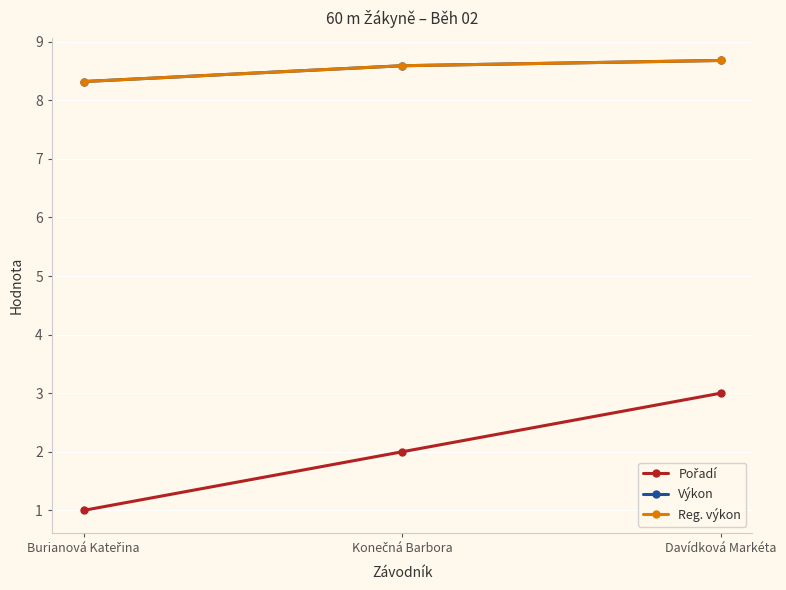

Which series changed the most between Konečná Barbora and Davídková Markéta?

Pořadí